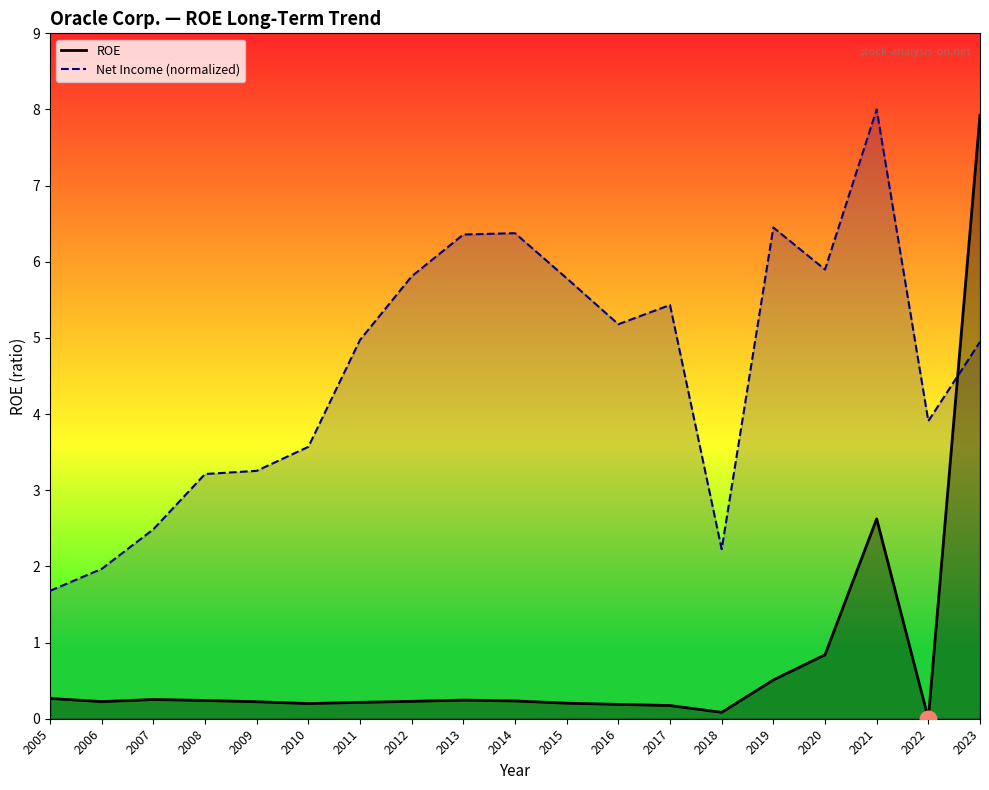

Reading left to right, transcribe all the data shown in this chart.

ROE: 2005=0.3	2006=0.2	2007=0.3	2008=0.2	2009=0.2	2010=0.2	2011=0.2	2012=0.2	2013=0.2	2014=0.2	2015=0.2	2016=0.2	2017=0.2	2018=0.1	2019=0.5	2020=0.8	2021=2.6	2022=0.0	2023=7.9
Net Income (normalized): 2005=1.7	2006=2.0	2007=2.5	2008=3.2	2009=3.3	2010=3.6	2011=5.0	2012=5.8	2013=6.4	2014=6.4	2015=5.8	2016=5.2	2017=5.4	2018=2.2	2019=6.5	2020=5.9	2021=8.0	2022=3.9	2023=4.9